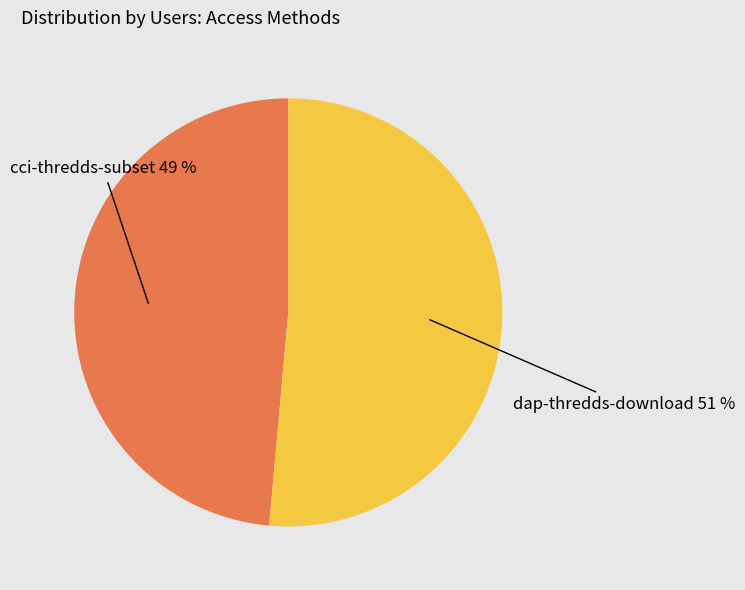

To the nearest percent, what percentage of the pie is cci-thredds-subset?

49%